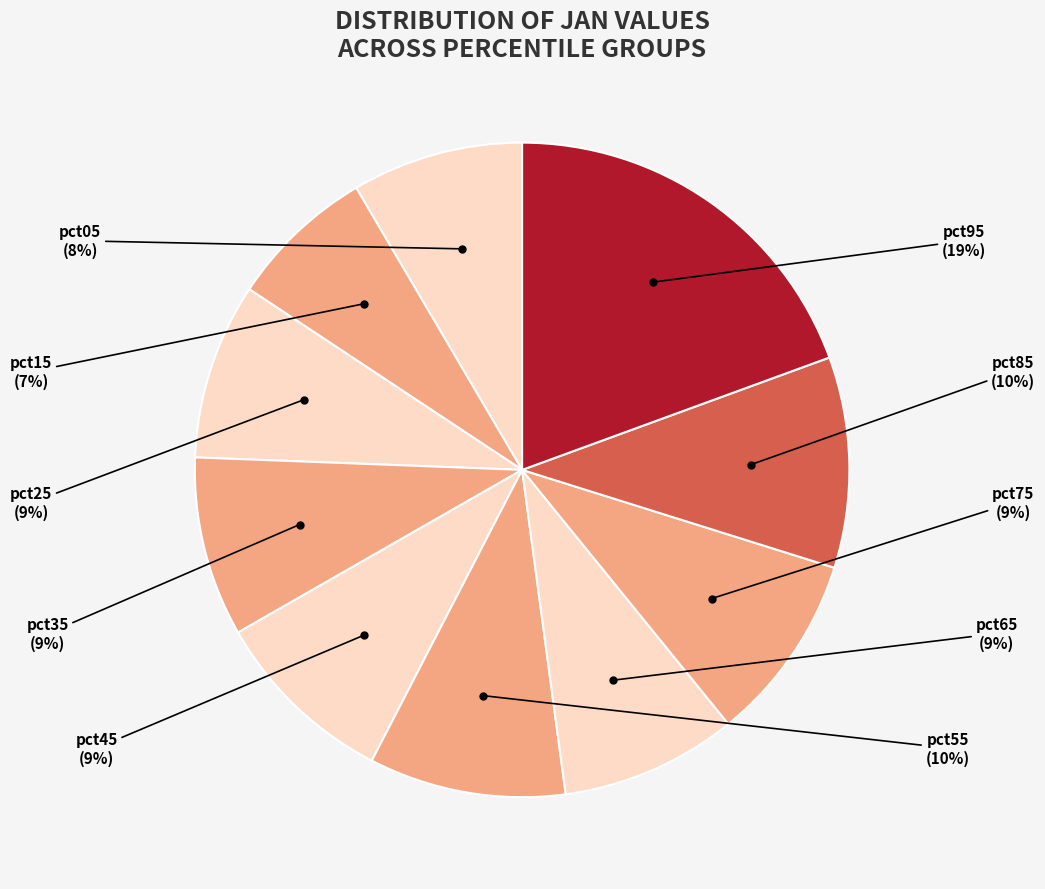

Combined, do pct05 and pct75 account for over 50%?

No